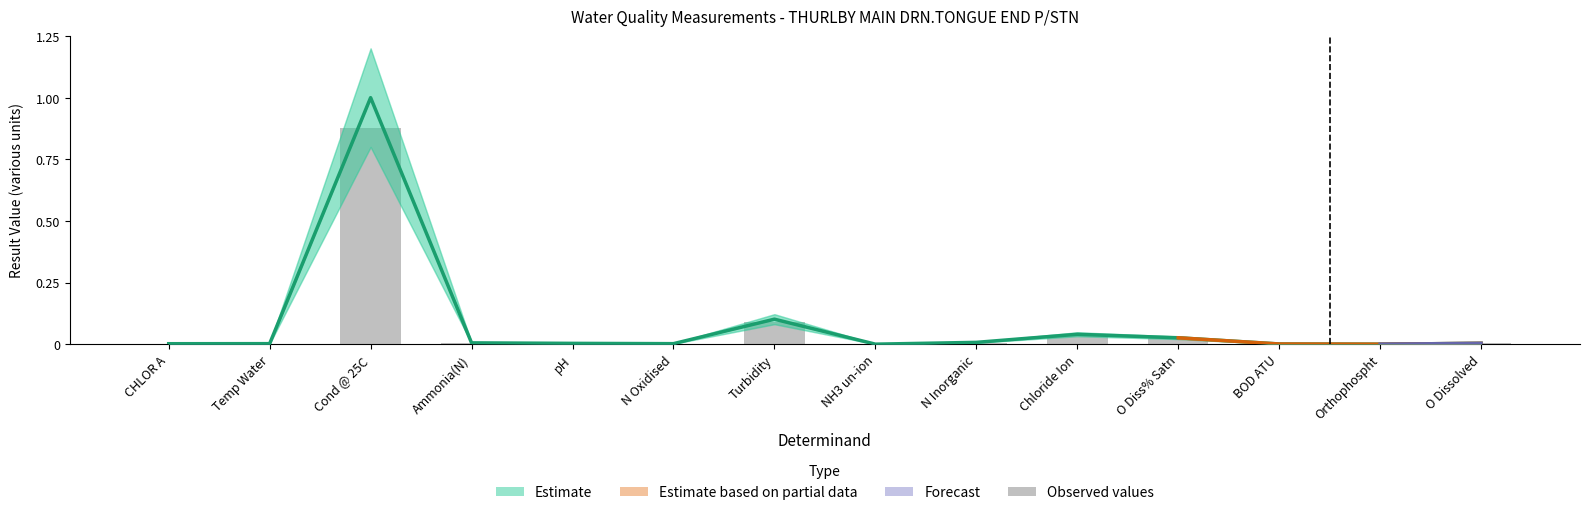

List the labels in order of value, smallest first.

Orthophospht, NH3 un-ion, BOD ATU, CHLOR A, N Oxidised, Temp Water, pH, O Dissolved, Ammonia(N), N Inorganic, O Diss% Satn, Chloride Ion, Turbidity, Cond @ 25C